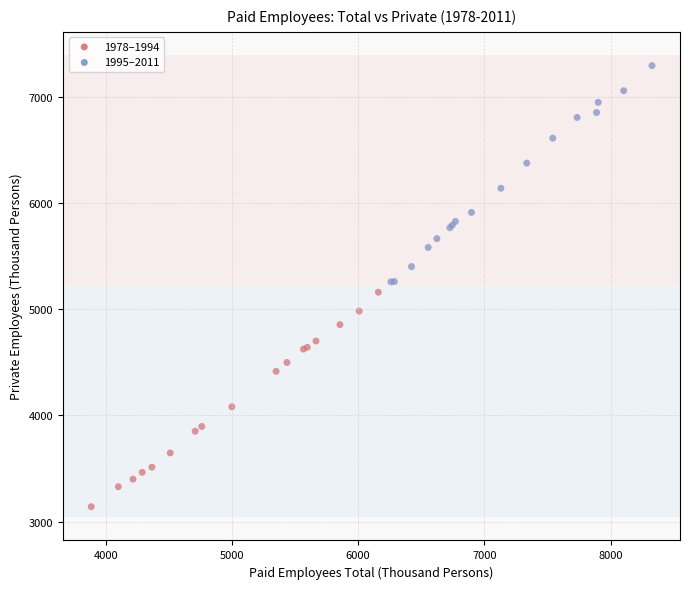

Which series reaches the minimum Y coordinate?

1978–1994